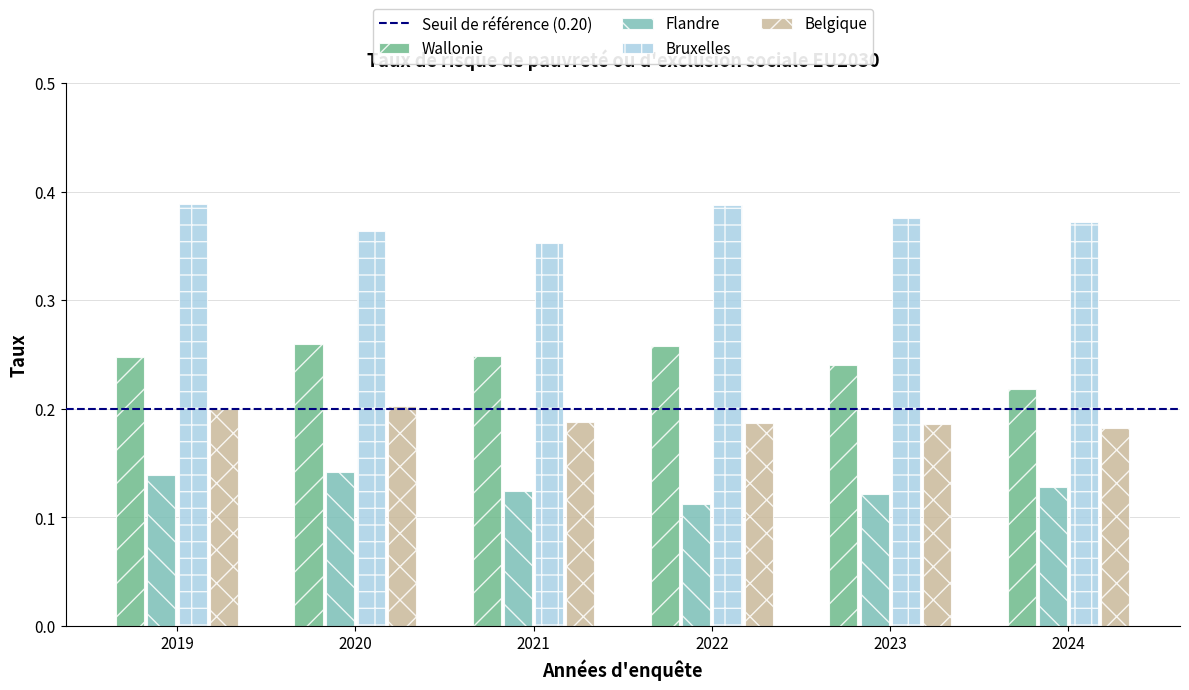

What is the total value across all series at 2024?

0.9